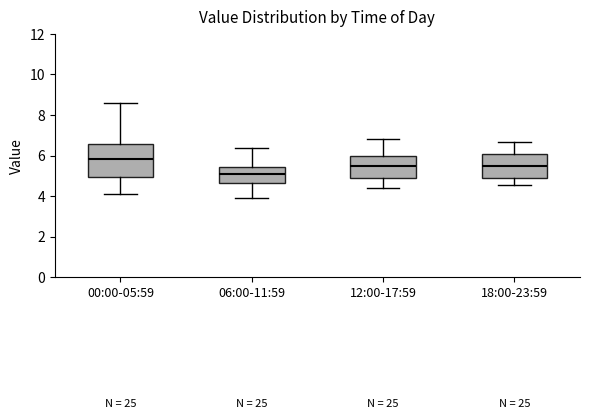

Which box's median line is the lowest?

06:00-11:59